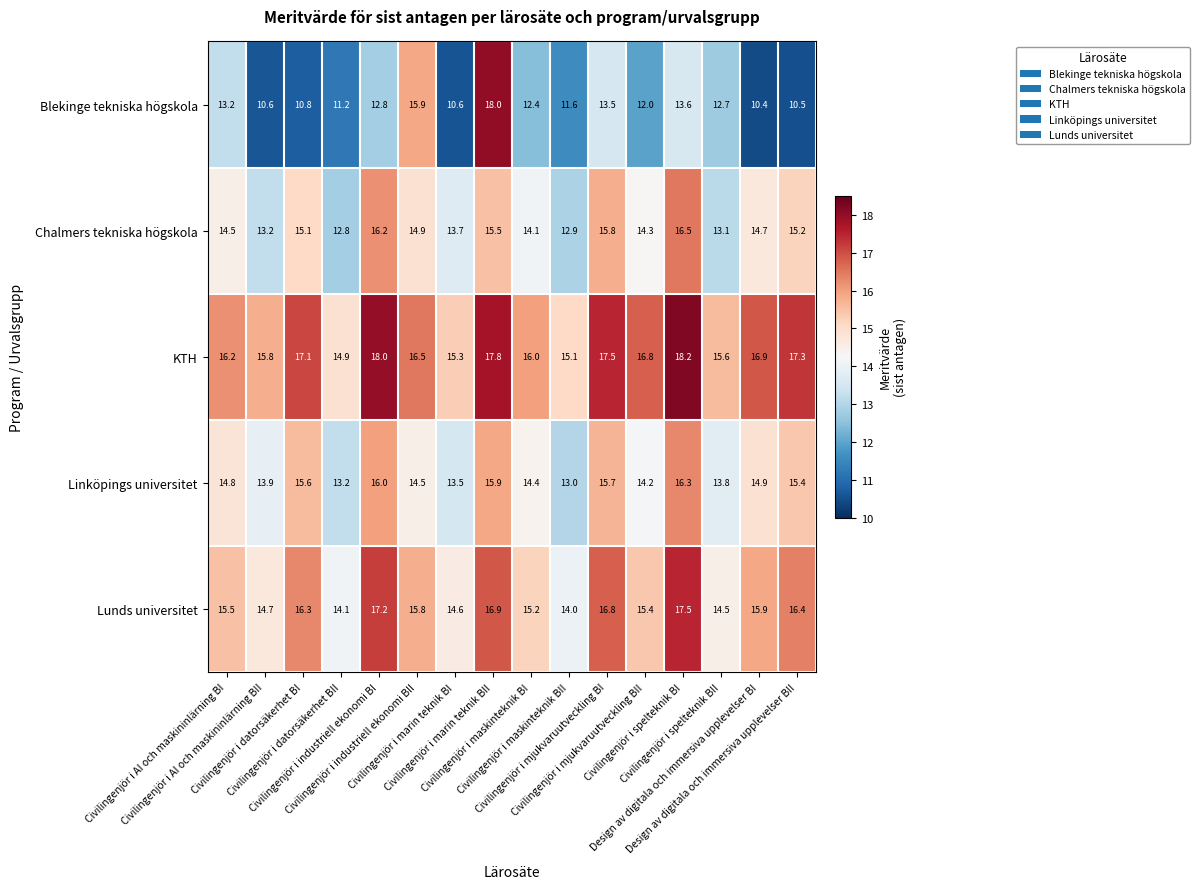

What is the difference between the maximum and second lowest values in the Linköpings universitet series?

3.1